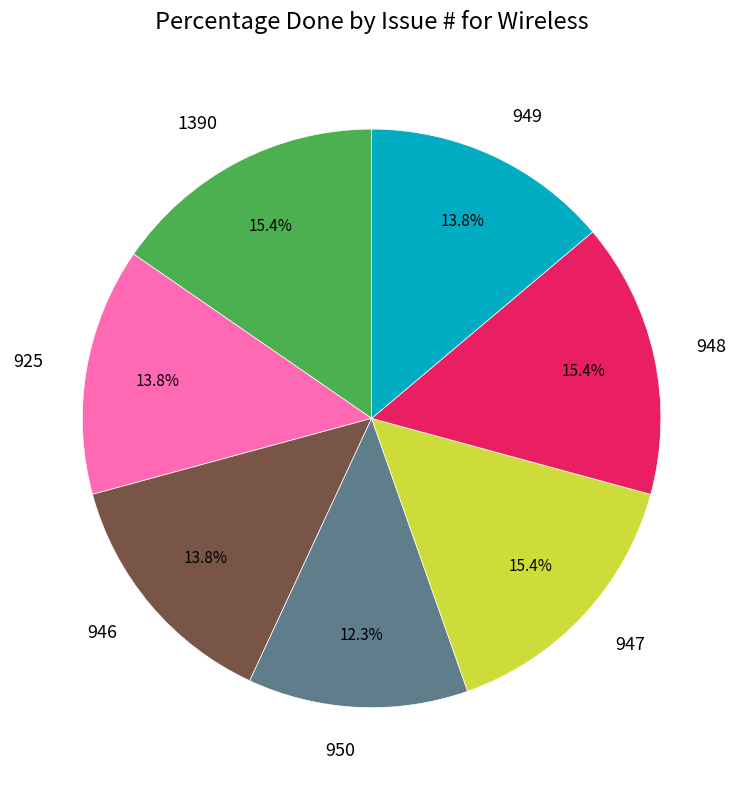

Which category has the smallest portion of the pie?

950